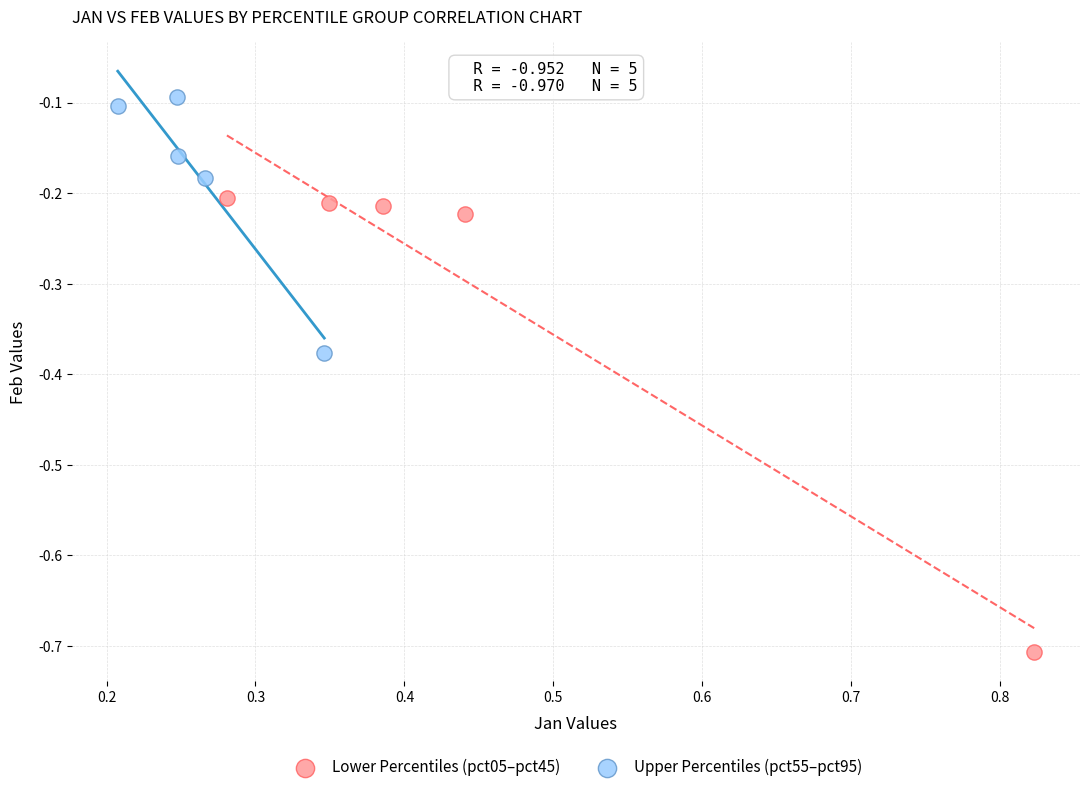

Which series contains the highest Y value?

Upper Percentiles (pct55–pct95)